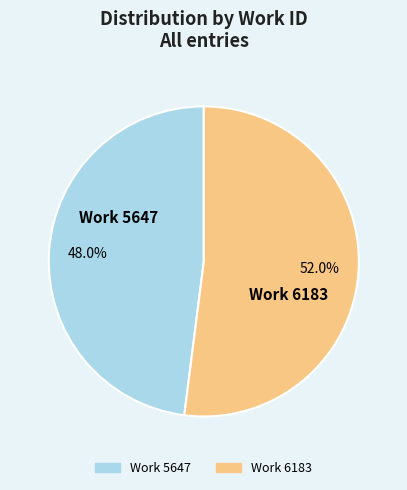

Rank the categories by value from lowest to highest.

Work 5647, Work 6183